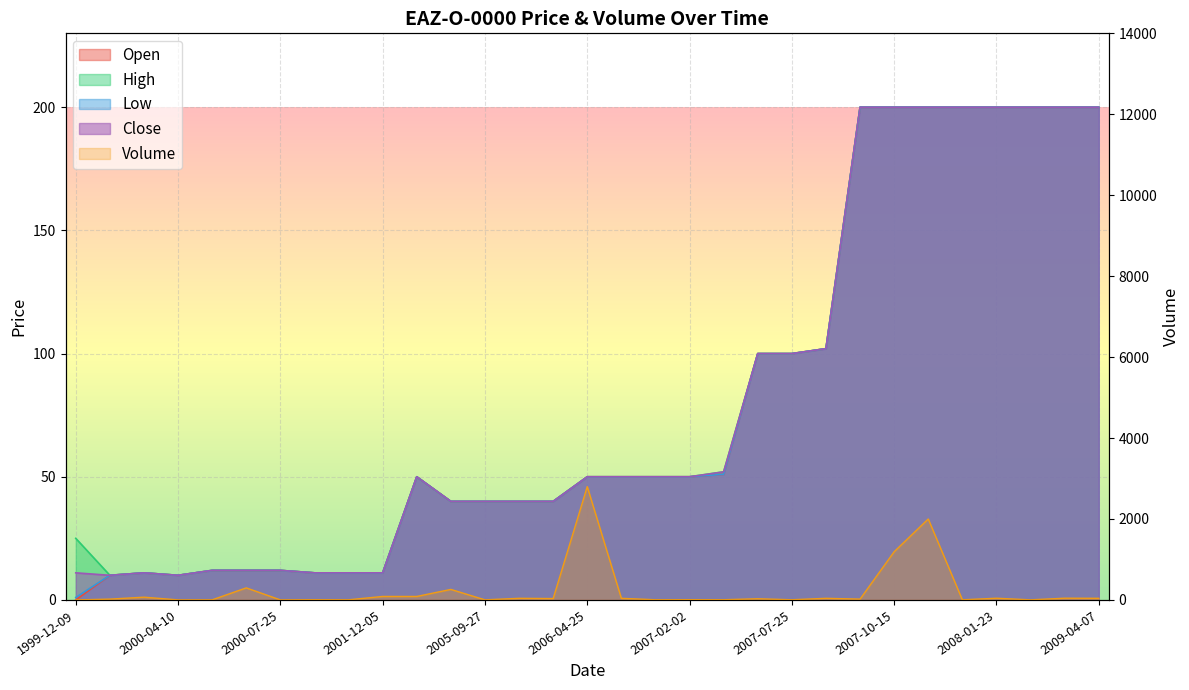

At which label is Low closest to 100?

2007-07-06